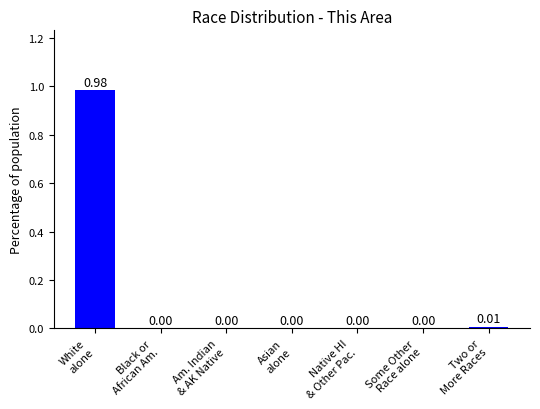

The chart shows a value of 0.0 at Some Other
Race alone. True or false?

True